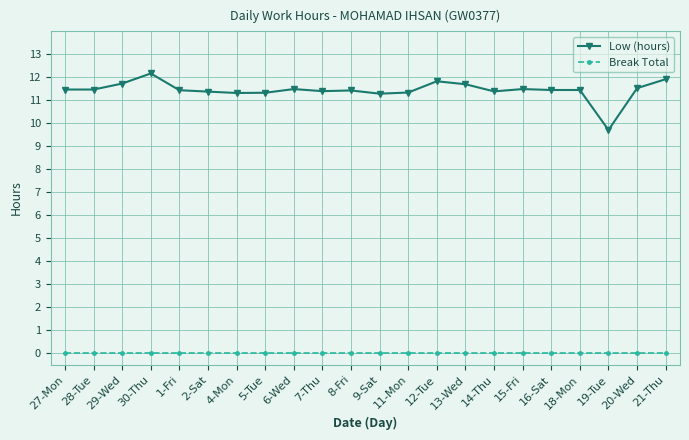

True or false: Low (hours) and Break Total intersect in this chart.

False